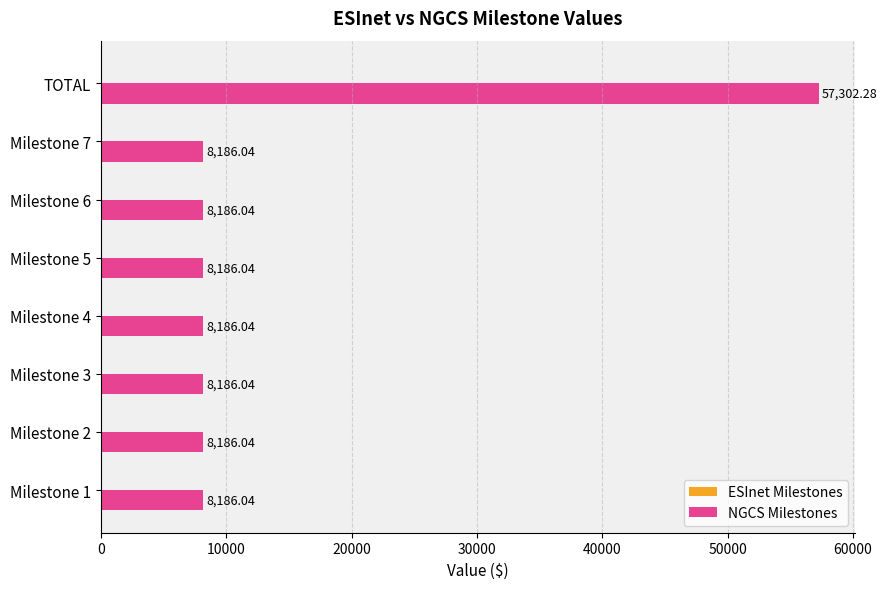

How many series are shown in this chart?

1